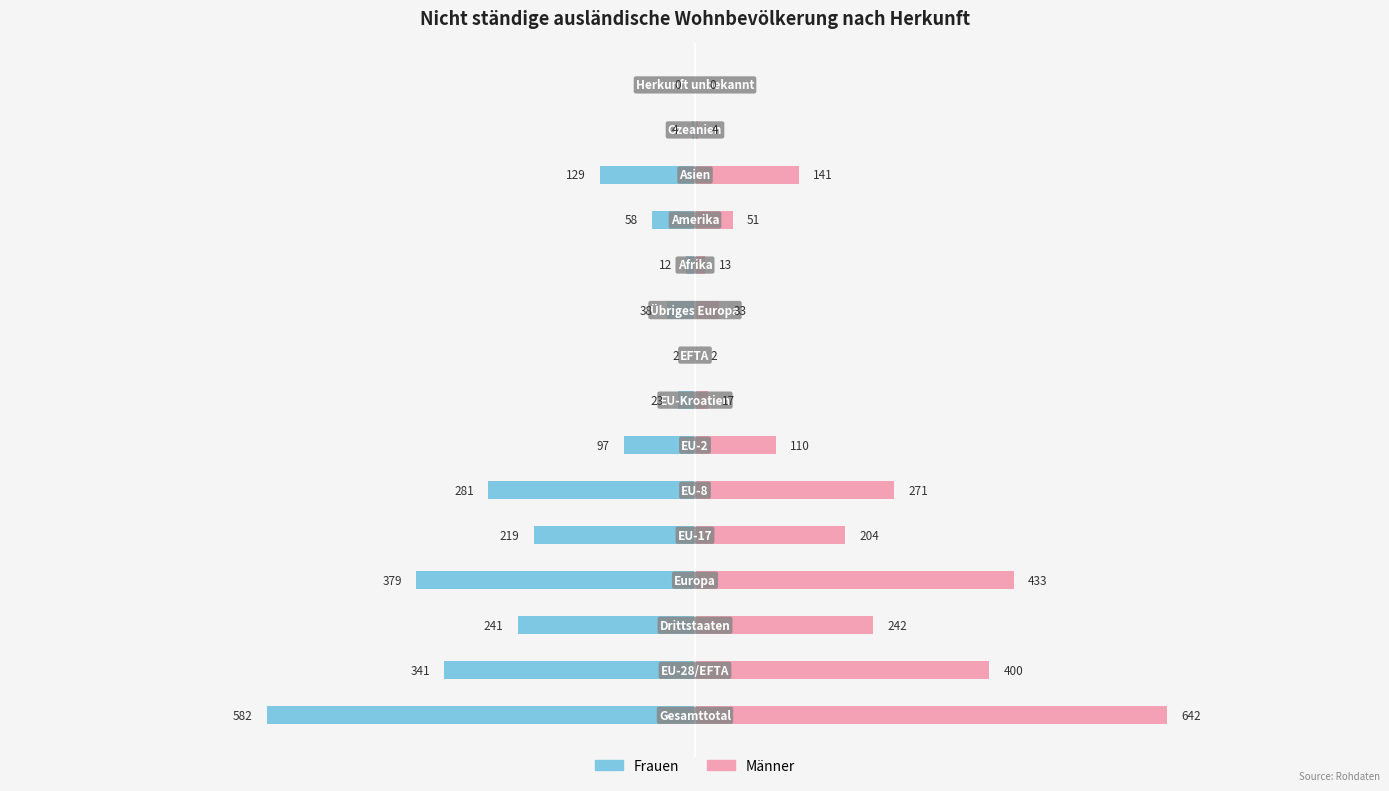

The Frauen series shows -219 at 4. True or false?

True